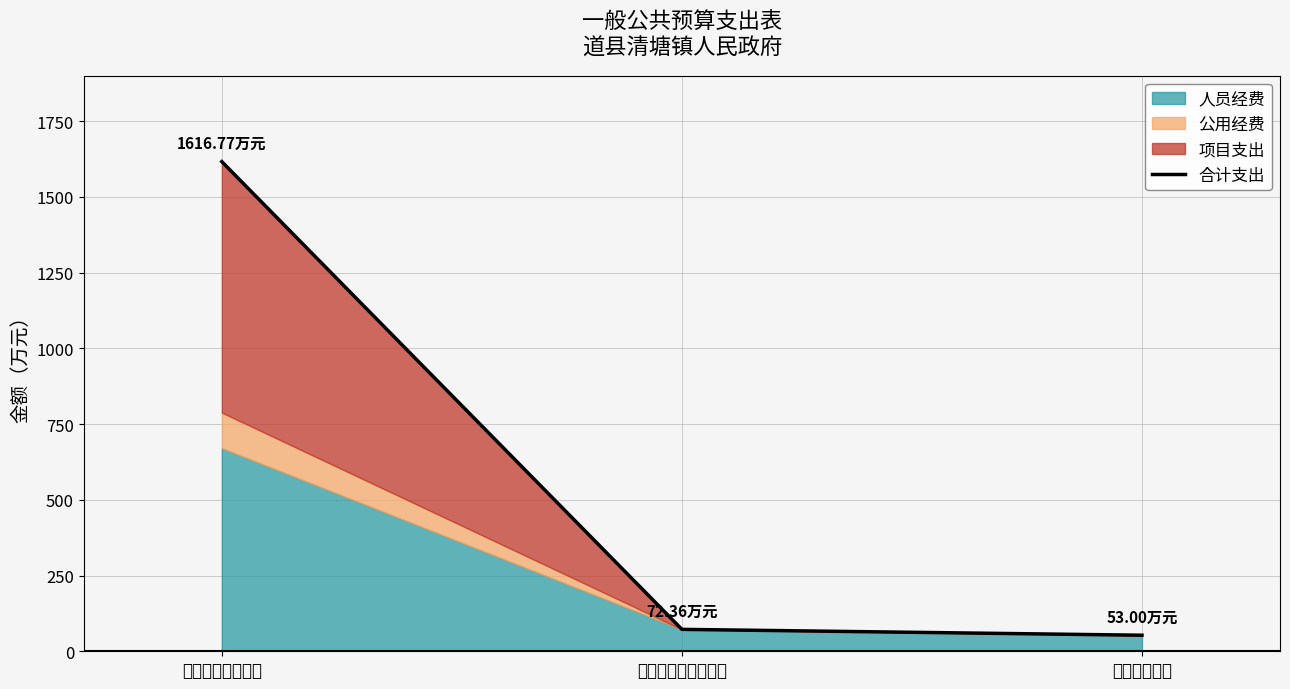

How many lines are shown in the chart?

1